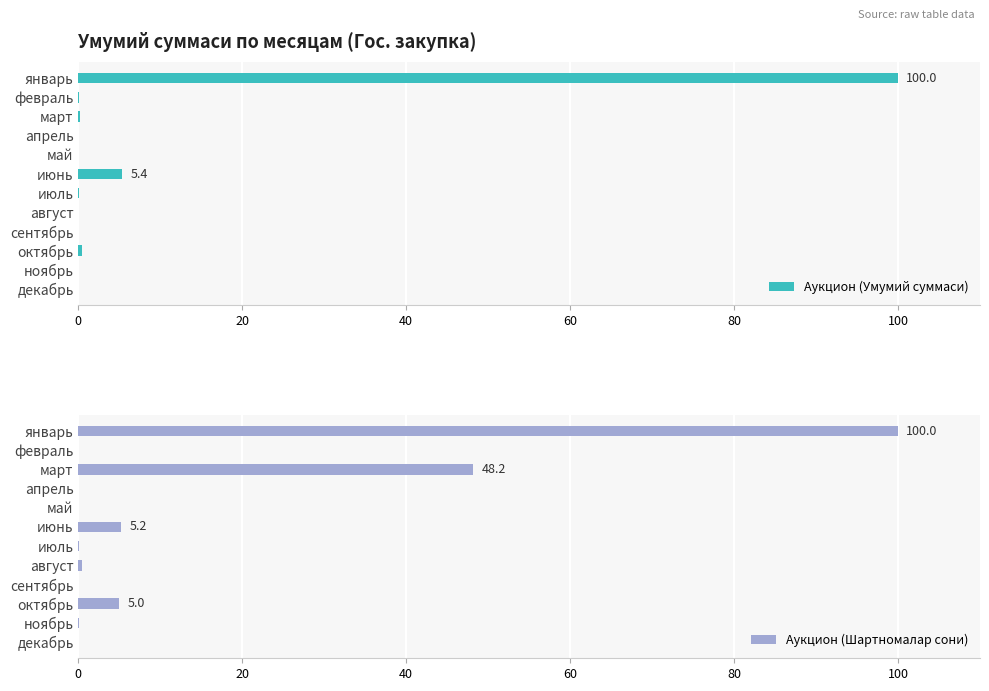

True or false: Аукцион (Умумий суммаси) has a value of 100.0 at январь.

True